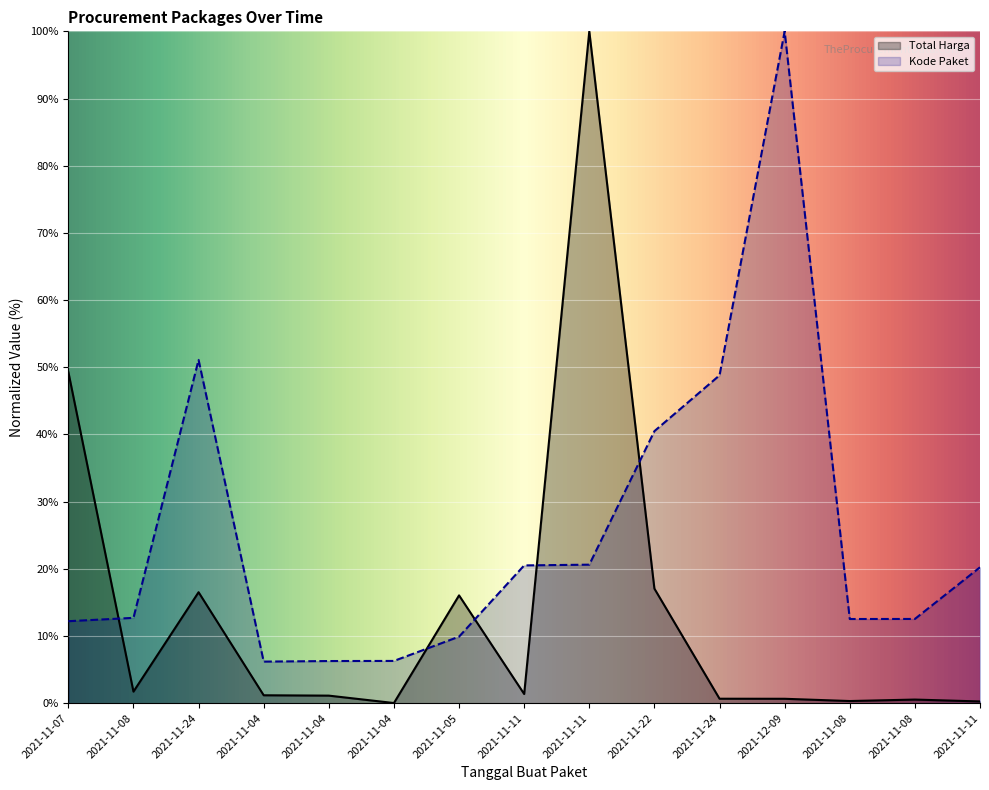

What is the average value of the Kode Paket series?

25.4